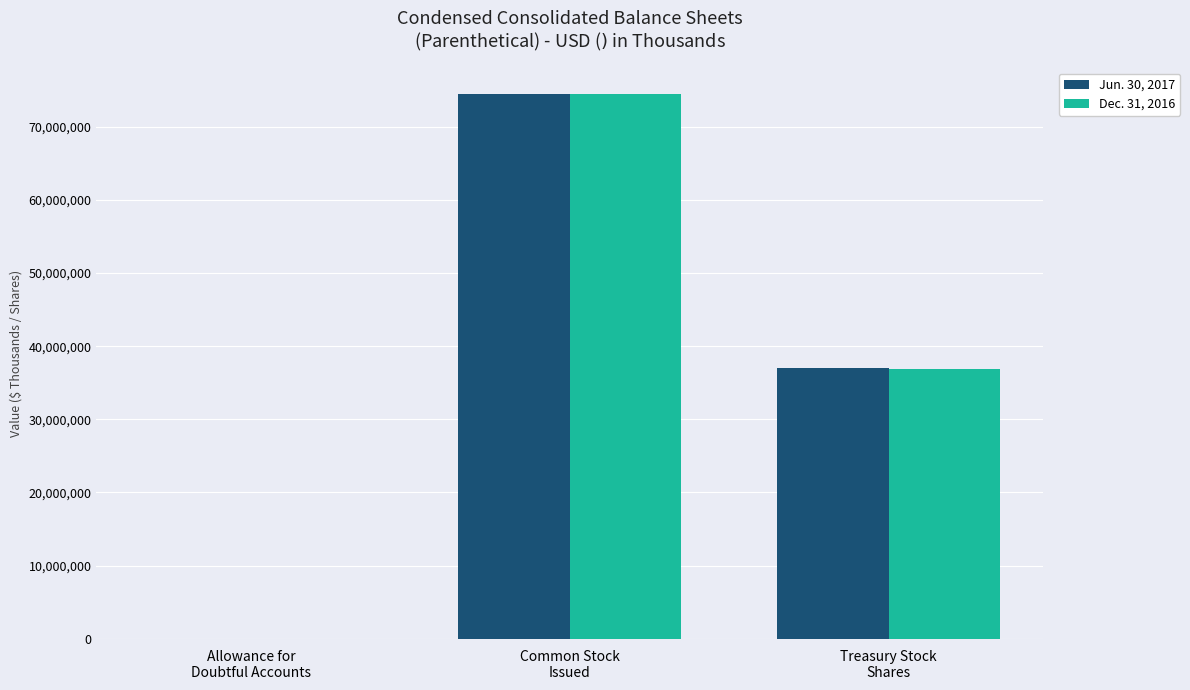

Reading left to right, transcribe all the data shown in this chart.

Jun. 30, 2017: 16751	74435628	36967119
Dec. 31, 2016: 18196	74435628	36951522